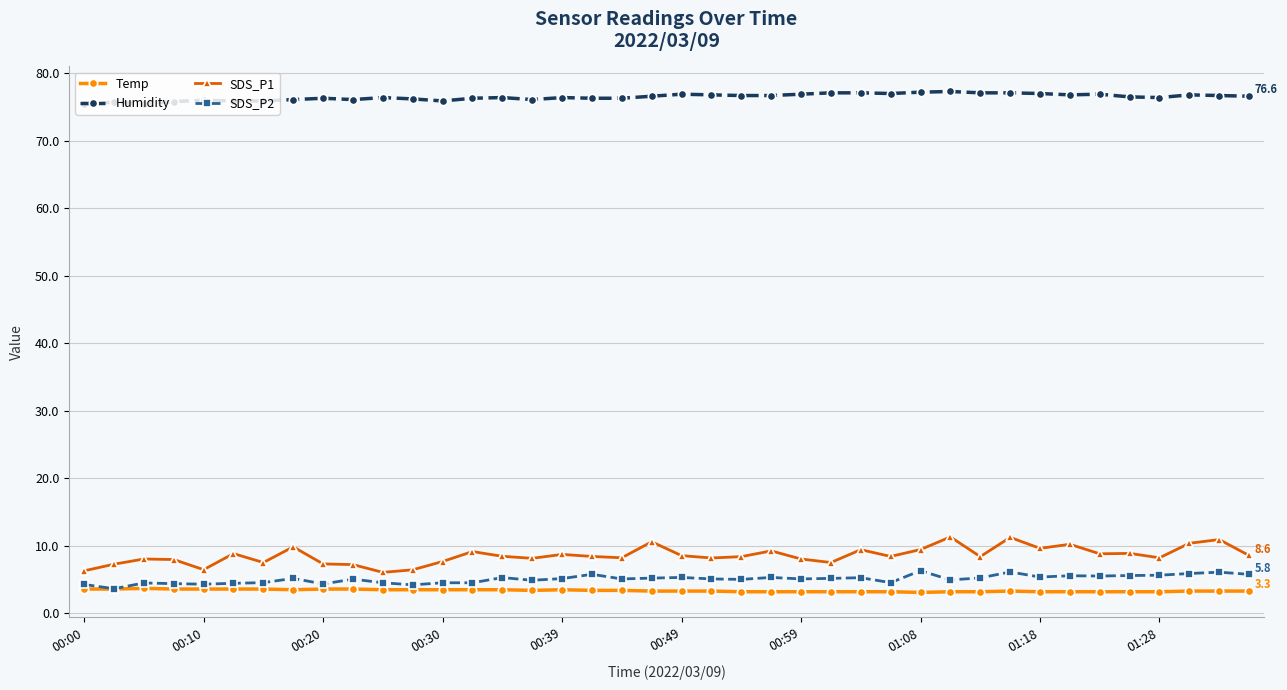

True or false: Humidity has more than 1 interior local peaks.

True